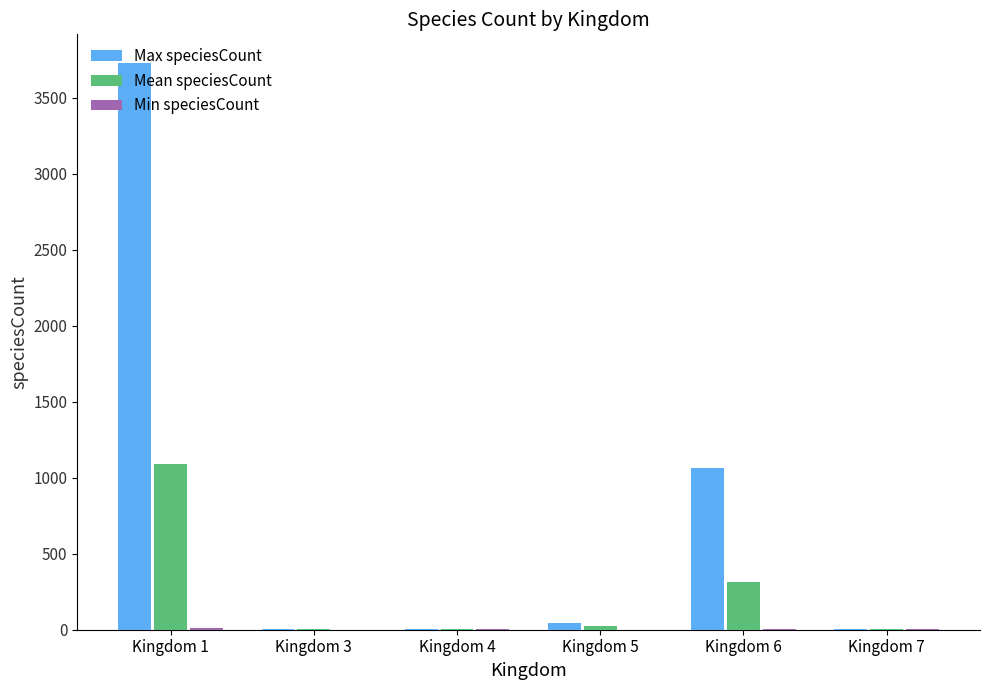

Which series changed the most between Kingdom 5 and Kingdom 6?

Max speciesCount